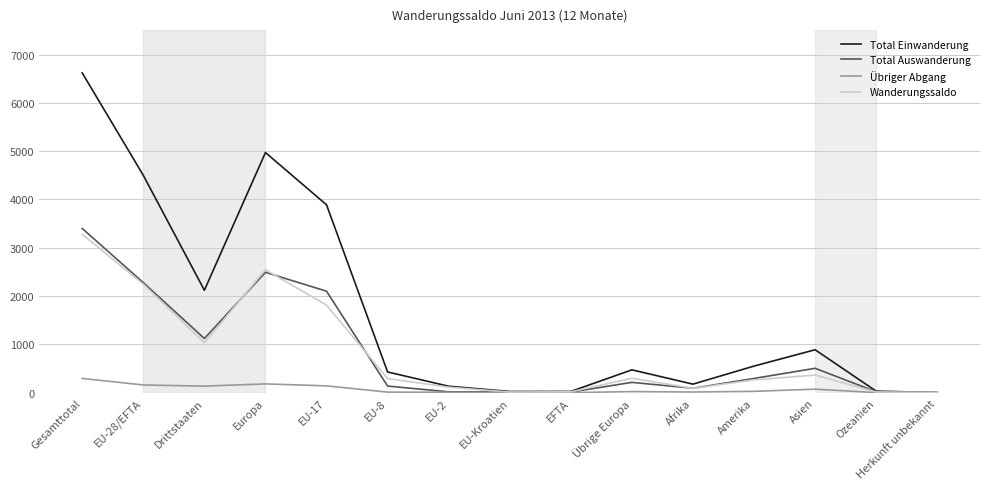

At how many categories does at least one series exceed 5659?

1